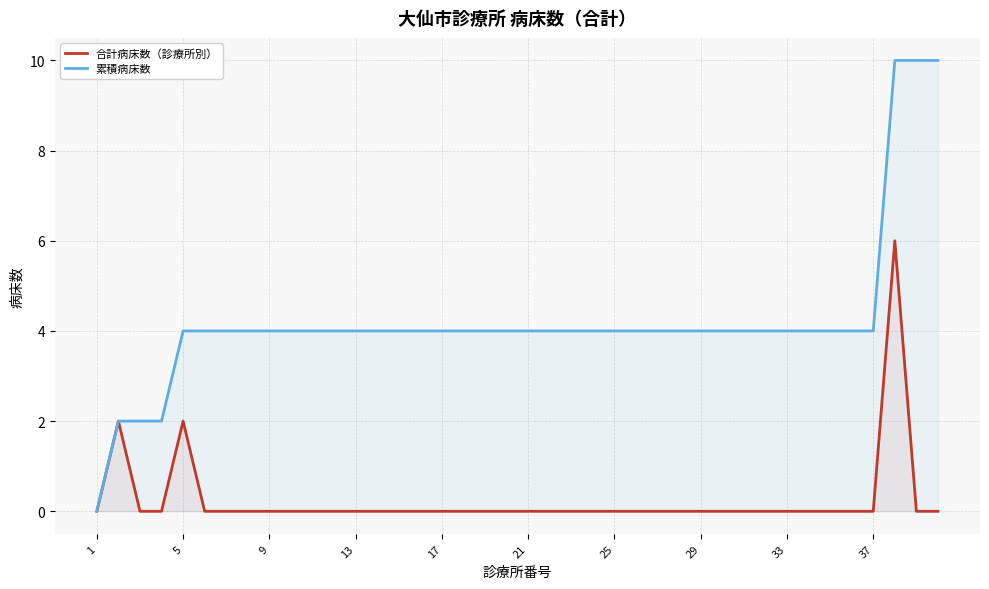

Reading left to right, extract all data points from this chart.

合計病床数（診療所別）: 0	2	0	0	2	0	0	0	0	0	0	0	0	0	0	0	0	0	0	0	0	0	0	0	0	0	0	0	0	0	0	0	0	0	0	0	0	6	0	0
累積病床数: 0	2	2	2	4	4	4	4	4	4	4	4	4	4	4	4	4	4	4	4	4	4	4	4	4	4	4	4	4	4	4	4	4	4	4	4	4	10	10	10